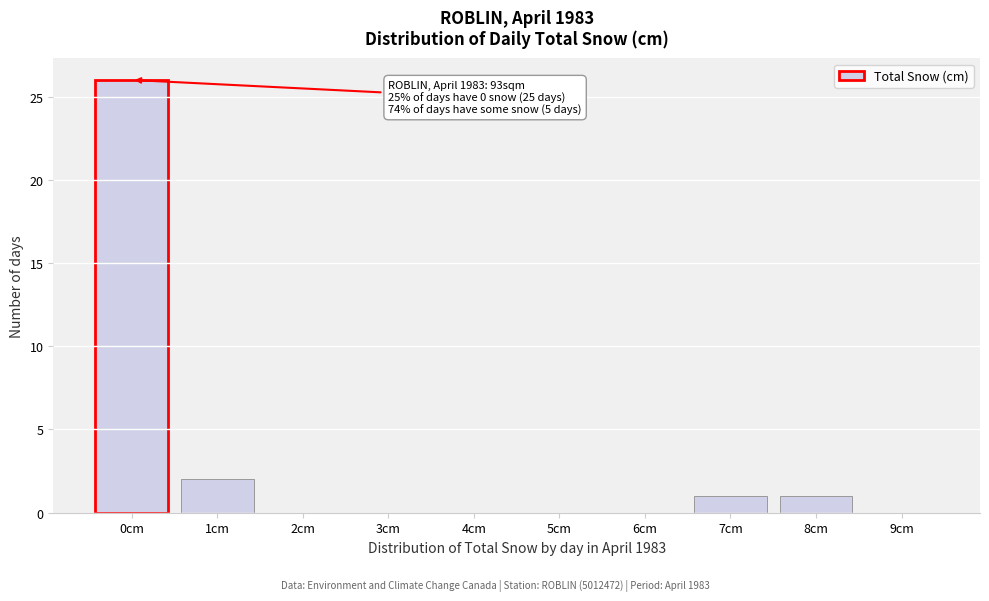

Reading right to left, transcribe all the data shown in this chart.

9cm=0	8cm=1	7cm=1	6cm=0	5cm=0	4cm=0	3cm=0	2cm=0	1cm=2	0cm=26